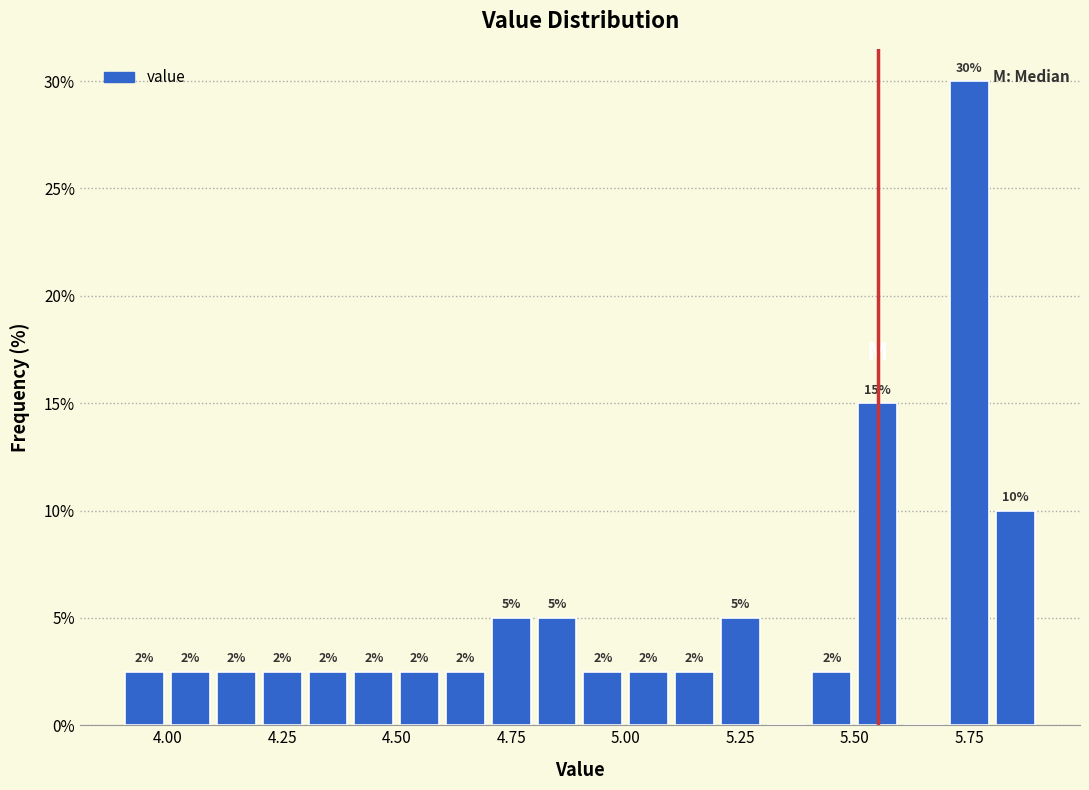

Read against the x-axis, roughly where is the centre of the tallest bar?

5.75